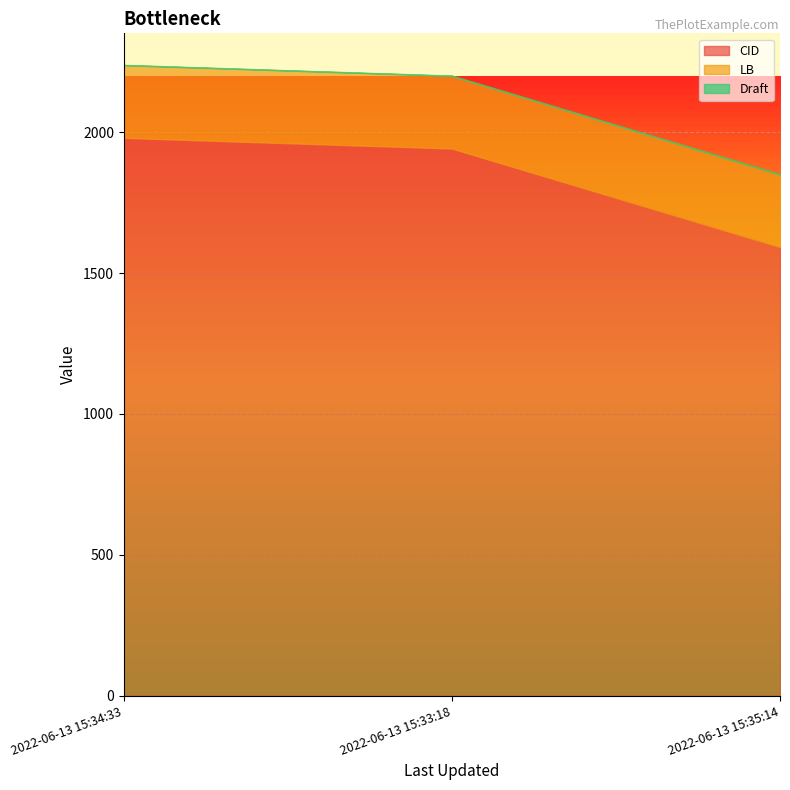

Reading left to right, what are all the values shown in this chart?

CID: 2022-06-13 15:34:33=1980	2022-06-13 15:33:18=1942	2022-06-13 15:35:14=1592
LB: 2022-06-13 15:34:33=258	2022-06-13 15:33:18=258	2022-06-13 15:35:14=258
Draft: 2022-06-13 15:34:33=1	2022-06-13 15:33:18=1	2022-06-13 15:35:14=1